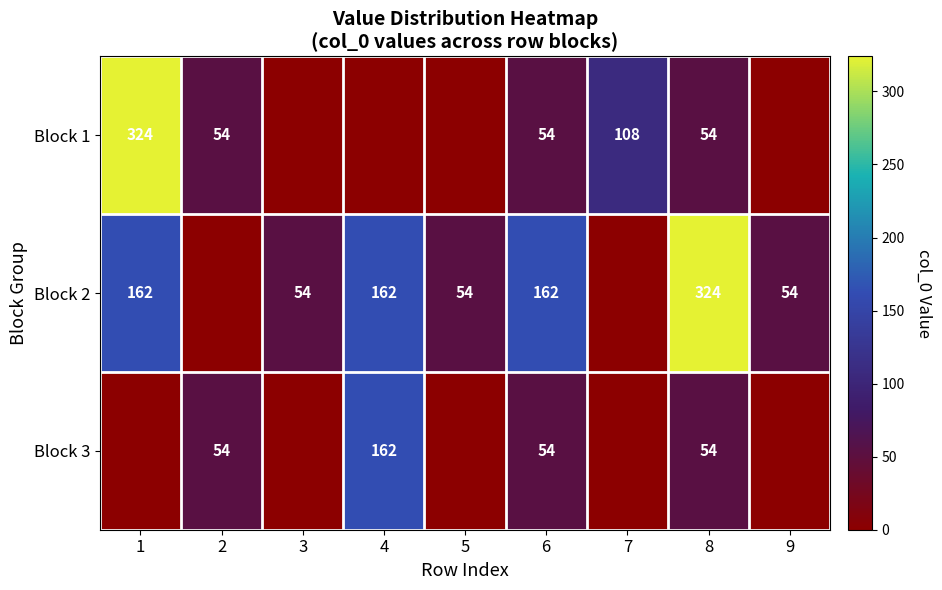

Is it true that Block 1 equals 324 at 1?

True